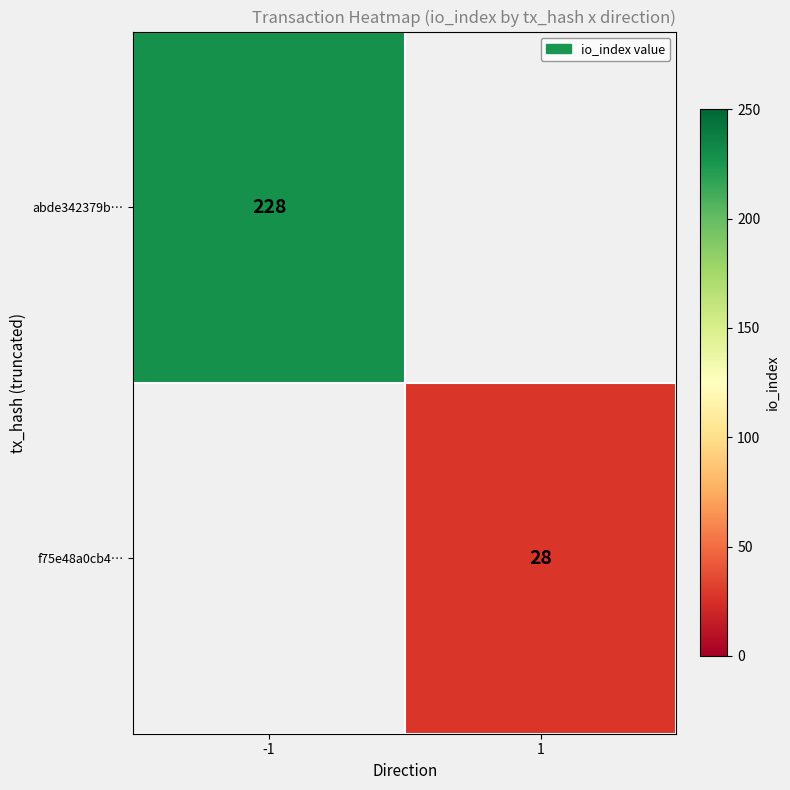

True or false: f75e48a0cb4… has a value of 28 at 1.

True